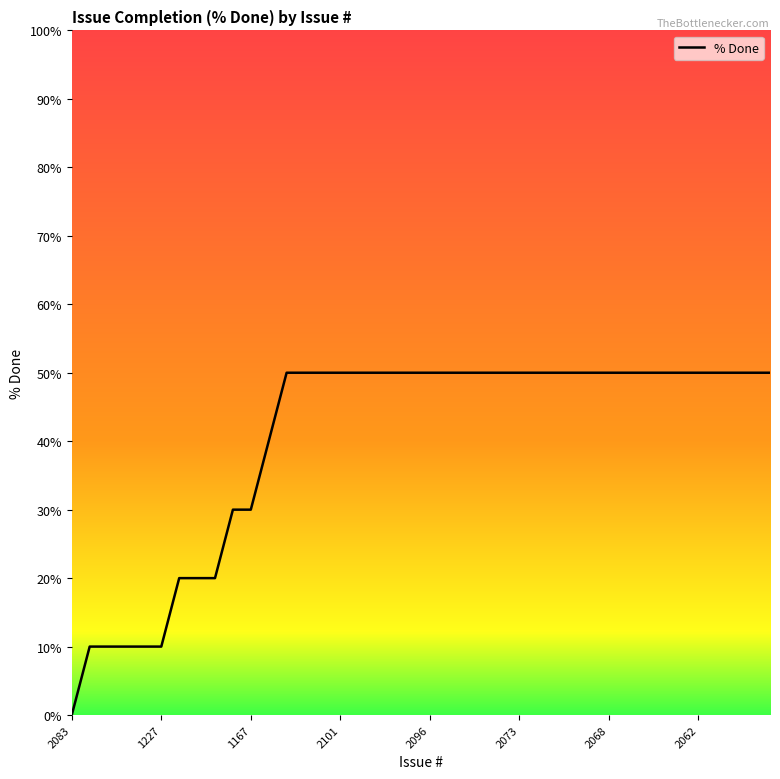

What is the maximum value shown in the chart?

50